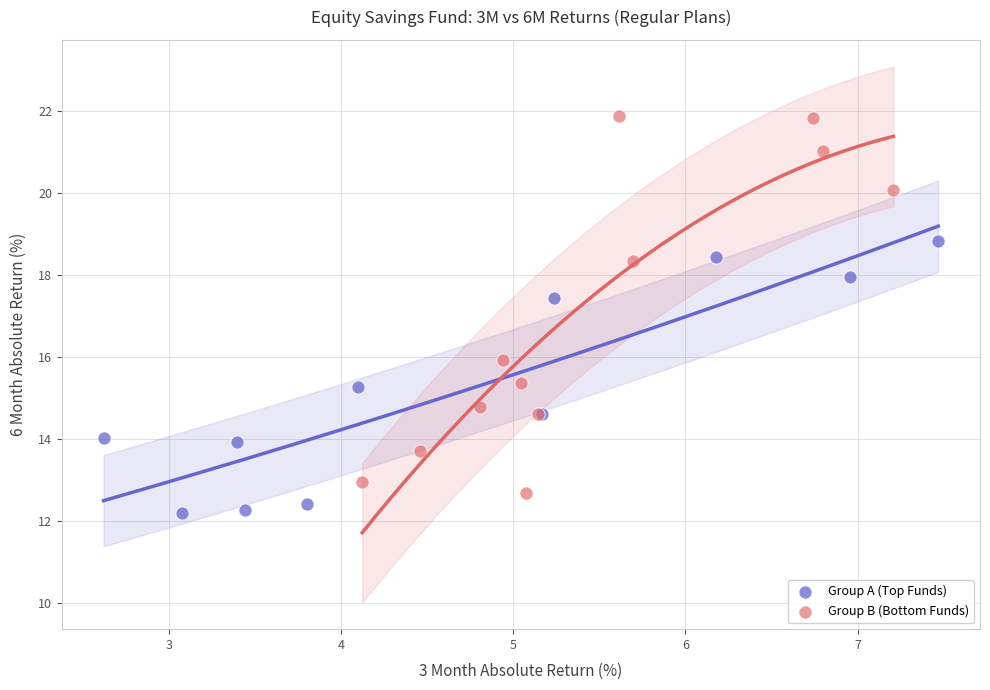

Which series has the widest spread of Y values?

Group B (Bottom Funds)